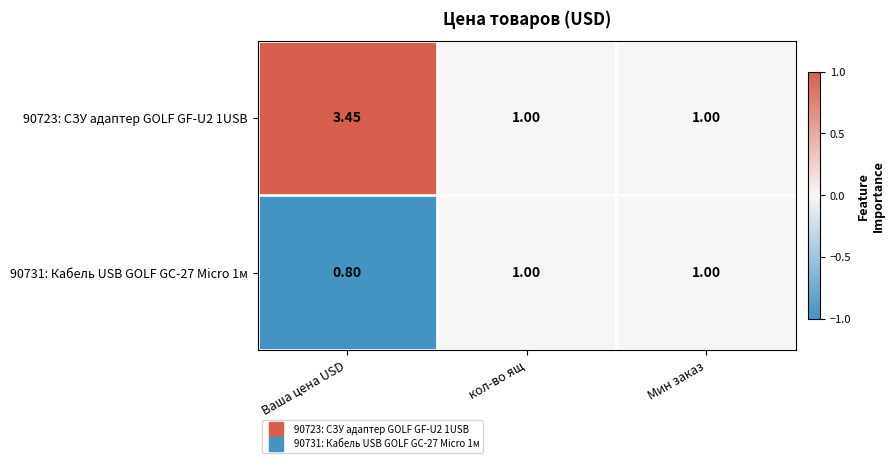

Is the value of 90731: Кабель USB GOLF GC-27 Micro 1м at Мин заказ greater than the value of 90723: СЗУ адаптер GOLF GF-U2 1USB at Ваша цена USD?

No